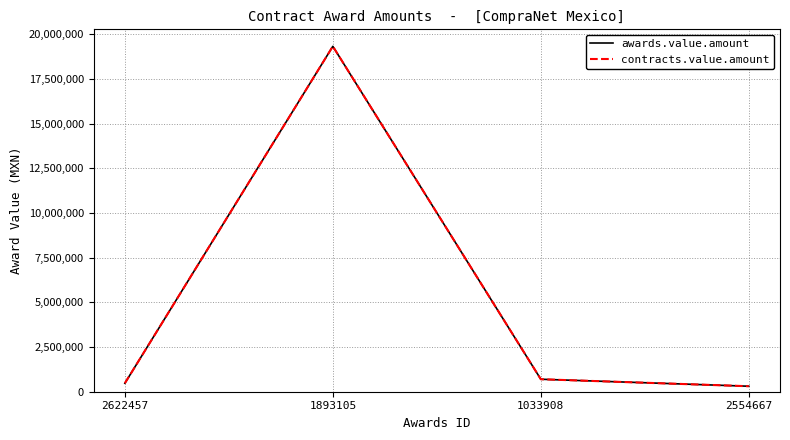

How many lines are shown in the chart?

2